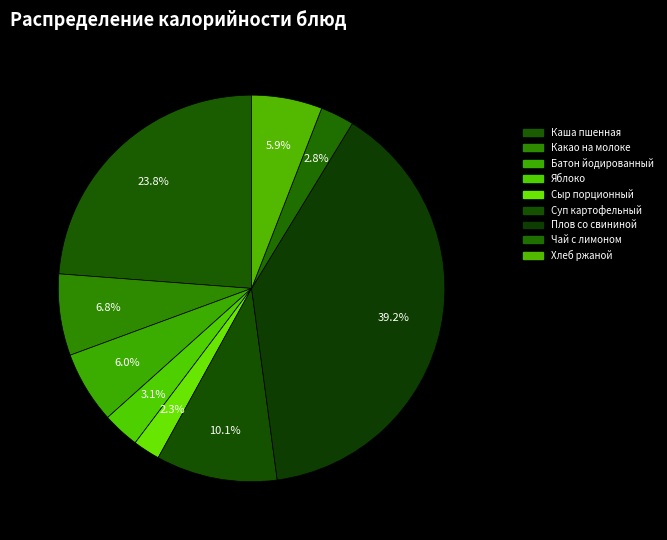

What portion of the pie excludes Хлеб ржаной?

94.1%